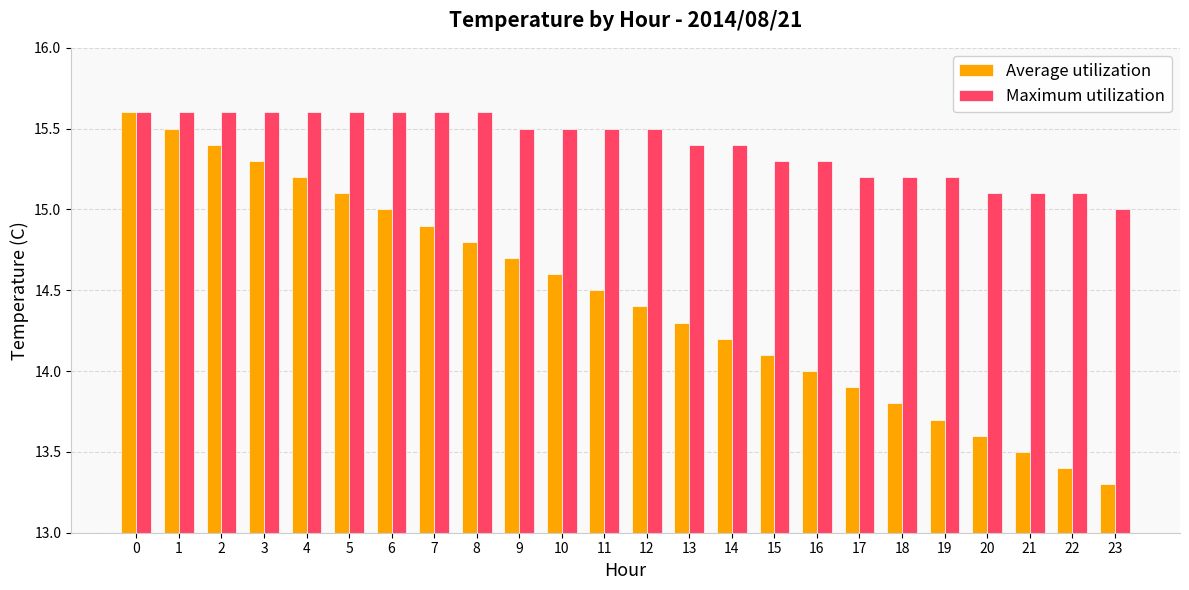

Reading right to left, list all the values displayed in this chart.

Average utilization: 13.3	13.4	13.5	13.6	13.7	13.8	13.9	14.0	14.1	14.2	14.3	14.4	14.5	14.6	14.7	14.8	14.9	15.0	15.1	15.2	15.3	15.4	15.5	15.6
Maximum utilization: 15.0	15.1	15.1	15.1	15.2	15.2	15.2	15.3	15.3	15.4	15.4	15.5	15.5	15.5	15.5	15.6	15.6	15.6	15.6	15.6	15.6	15.6	15.6	15.6